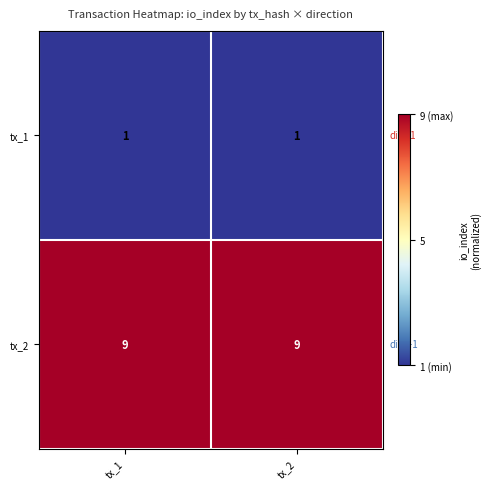

What is the average value of the tx_2 series?

9